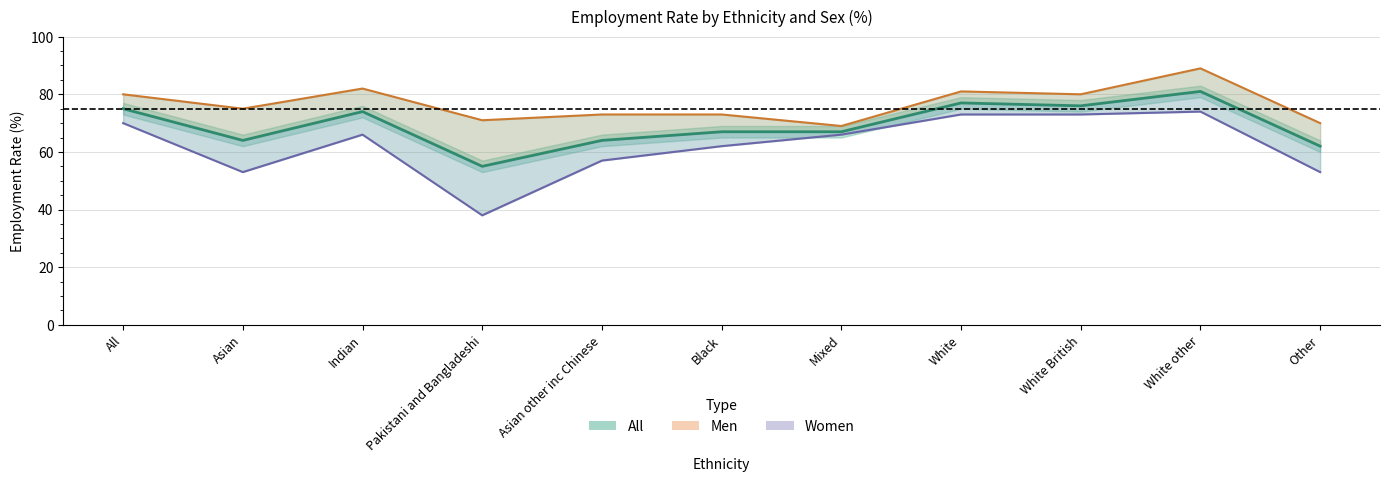

What is the value of the Men point at the 9th from the left?

80